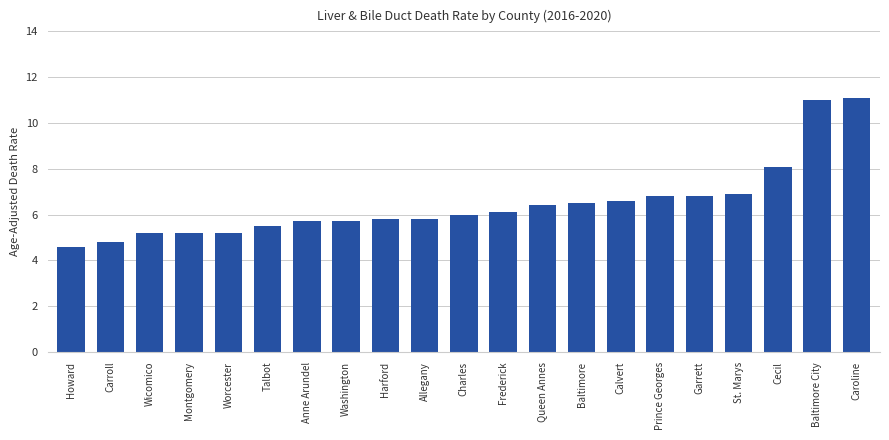

What is the greatest value displayed?

11.1